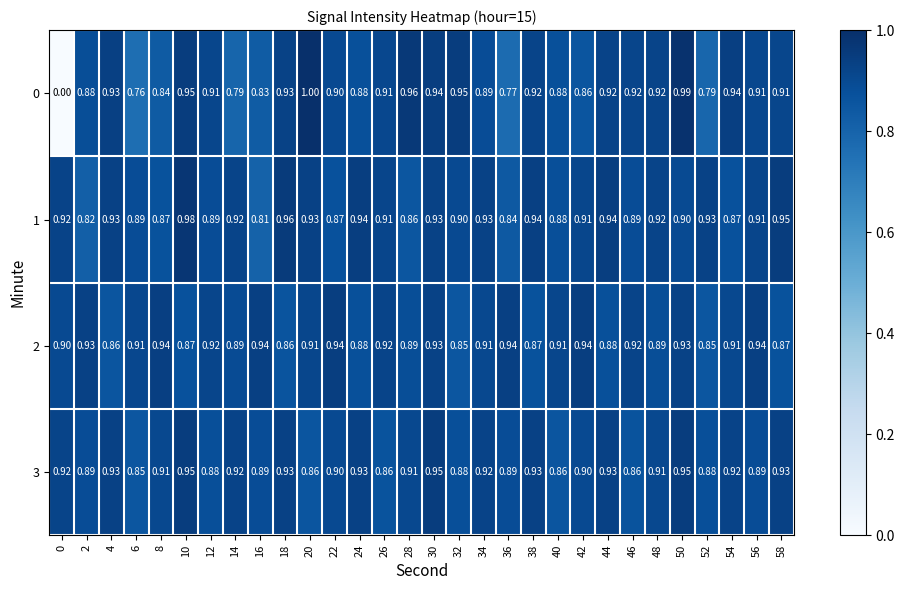

Is the value of 0 at 32 greater than the value of 2 at 34?

Yes